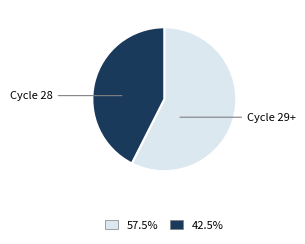

Is there a majority slice in this chart?

Yes